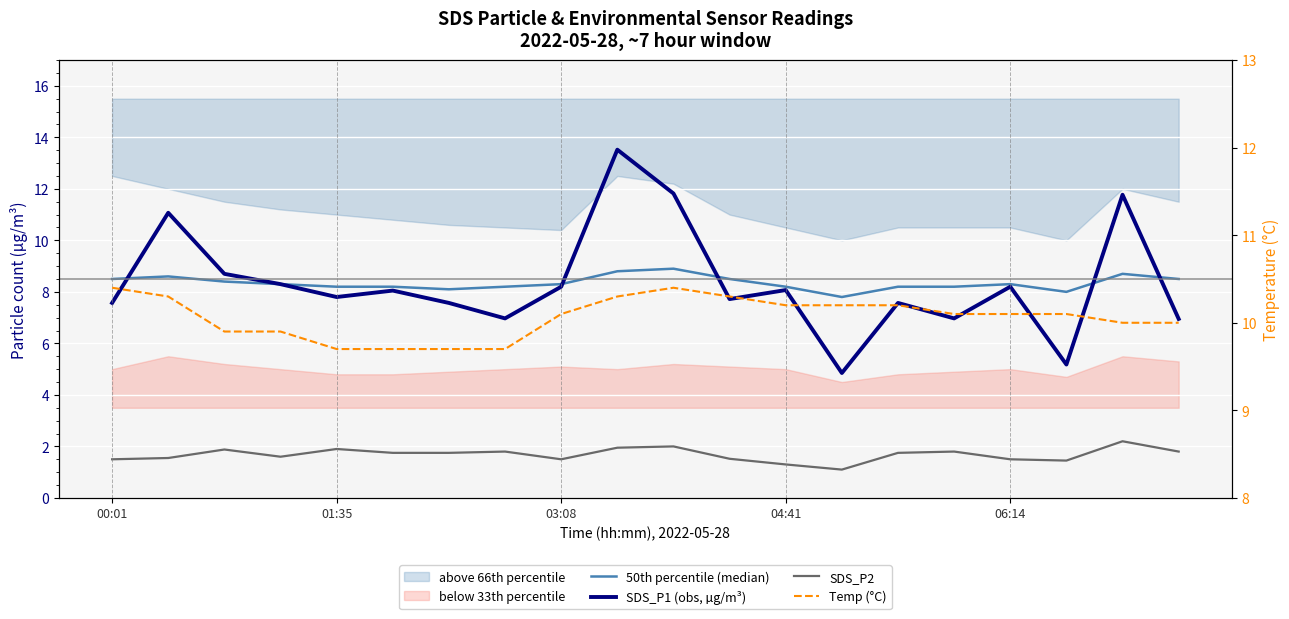

Between 11 and 15, which series saw the biggest shift?

SDS_P1 (obs, µg/m³)